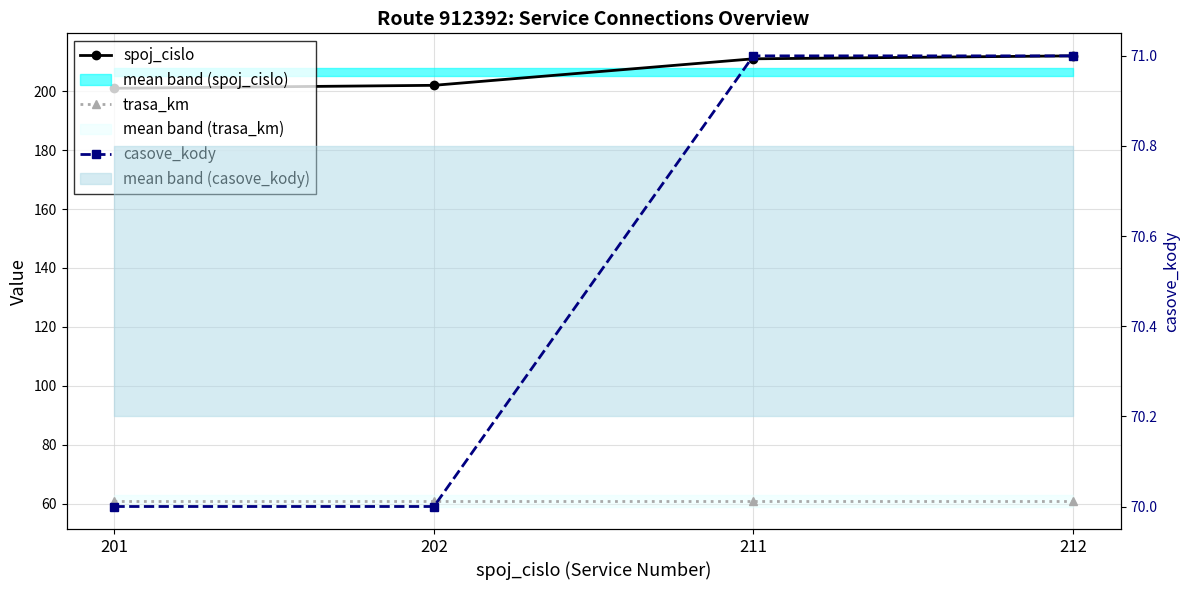

True or false: casove_kody has more than 2 points higher than both neighbors.

False